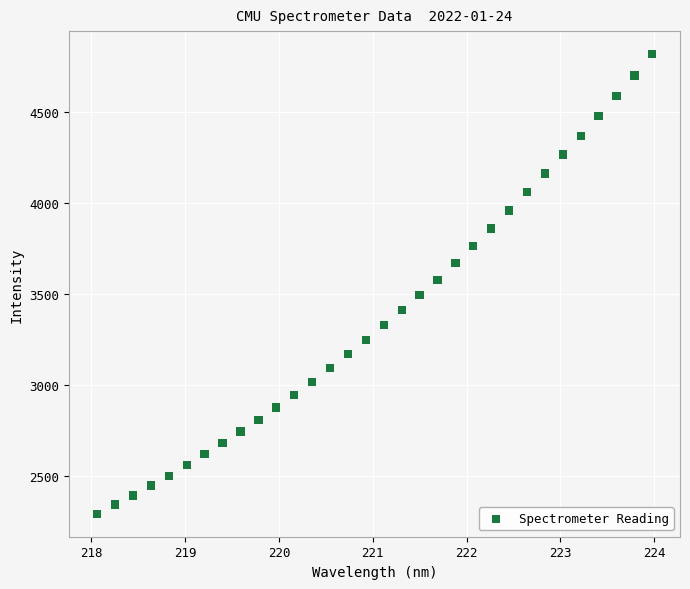

What is the range of X values (max minus min)?

5.9